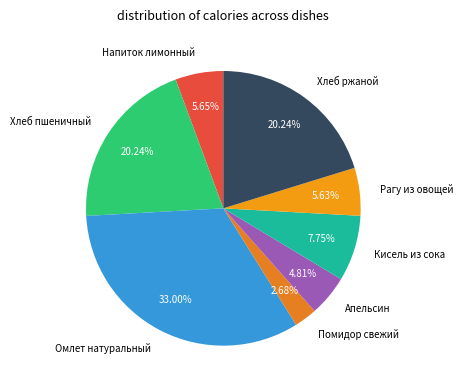

To the nearest percent, what portion does Омлет натуральный represent?

33%